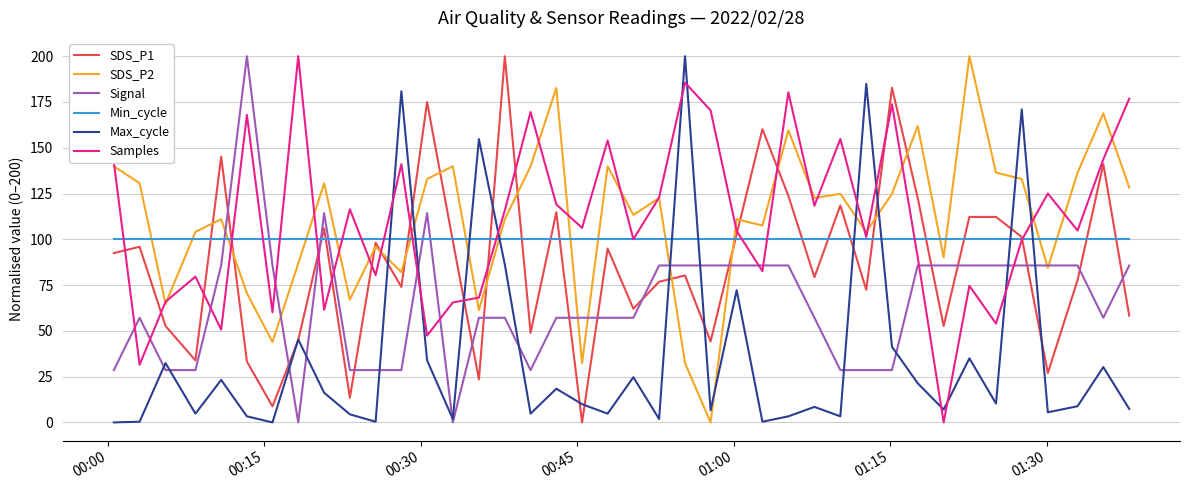

What is the sum of all SDS_P1 values?

3462.7